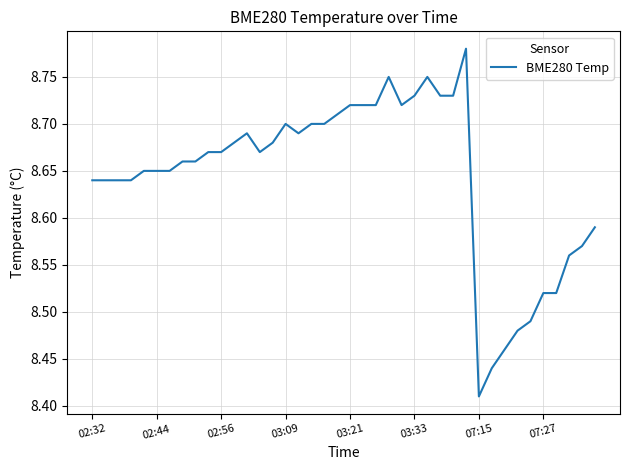

What is the difference between the maximum and minimum values?

0.4